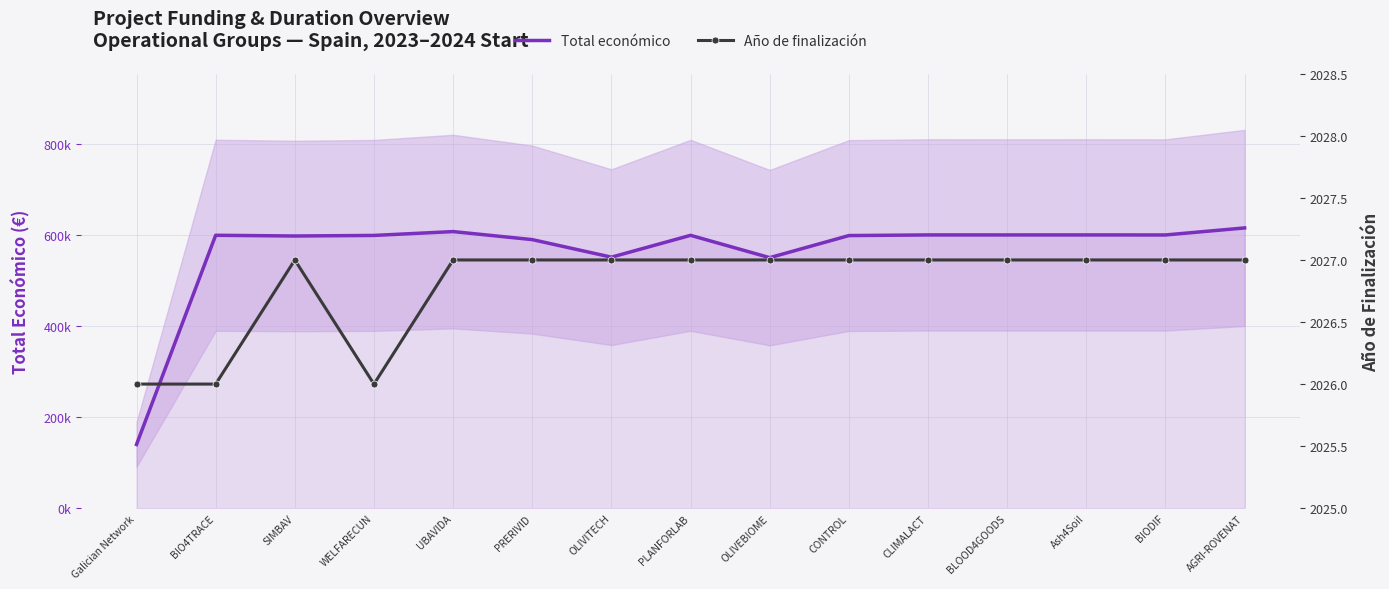

At CLIMALACT, list the series in order from smallest to largest.

Año de finalización, Total económico